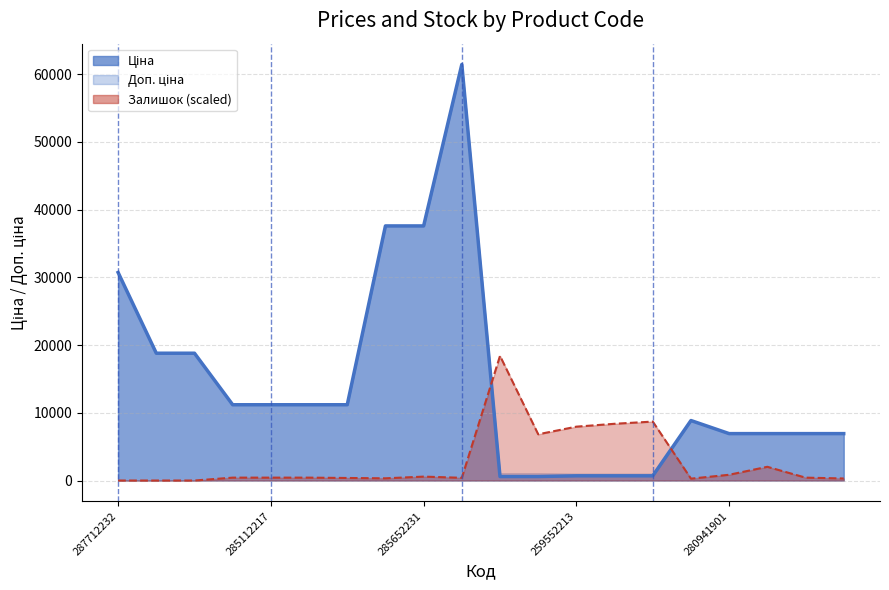

Which label corresponds to the smallest value in the chart?

287712232